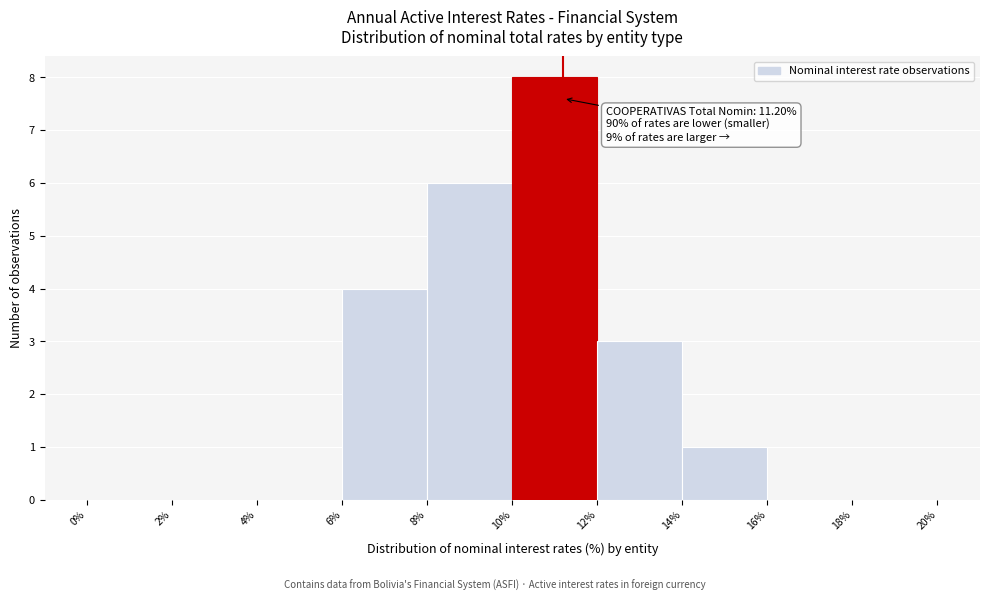

Which range on the x-axis has the tallest bar?

10% to 12%